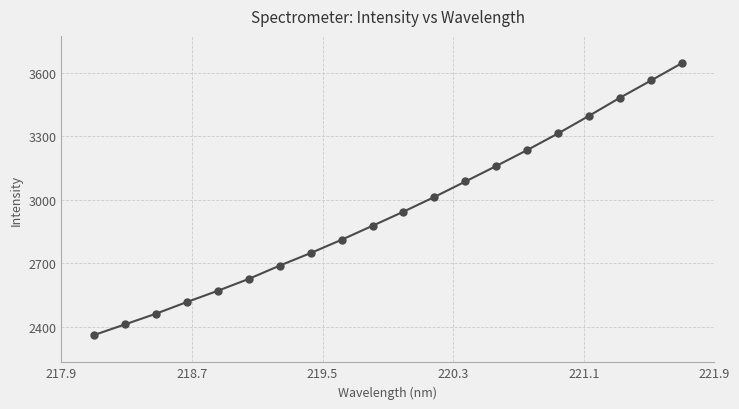

True or false: the data has more than 1 interior local peaks.

False